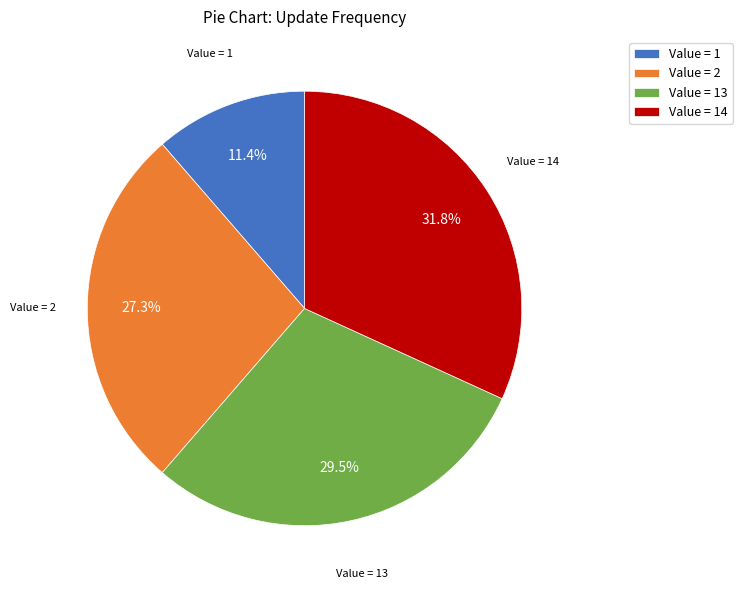

To the nearest percent, what is the average slice percentage?

25%